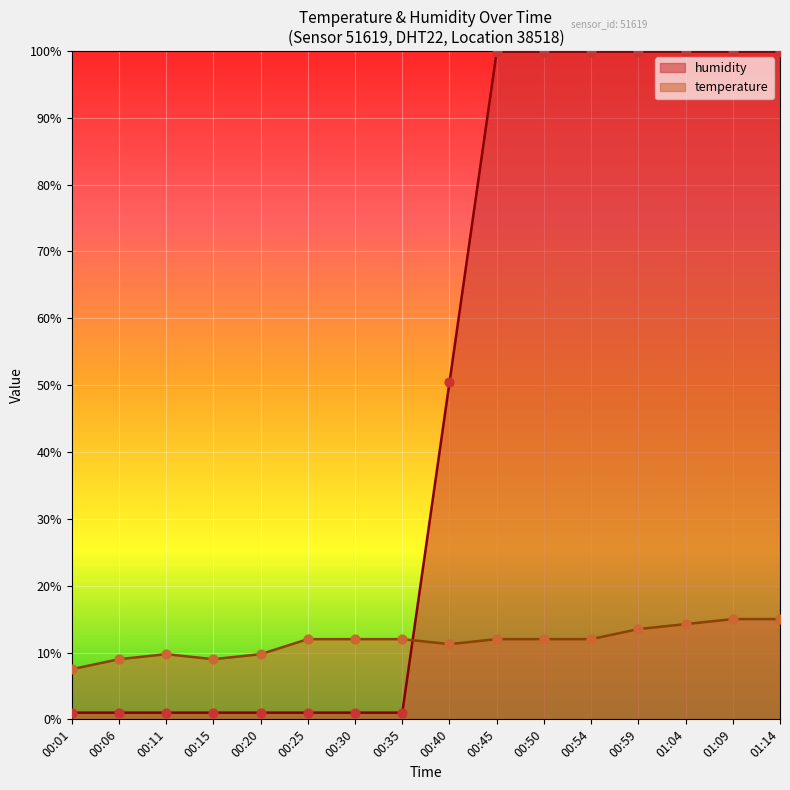

At how many categories does at least one series exceed 83?

7